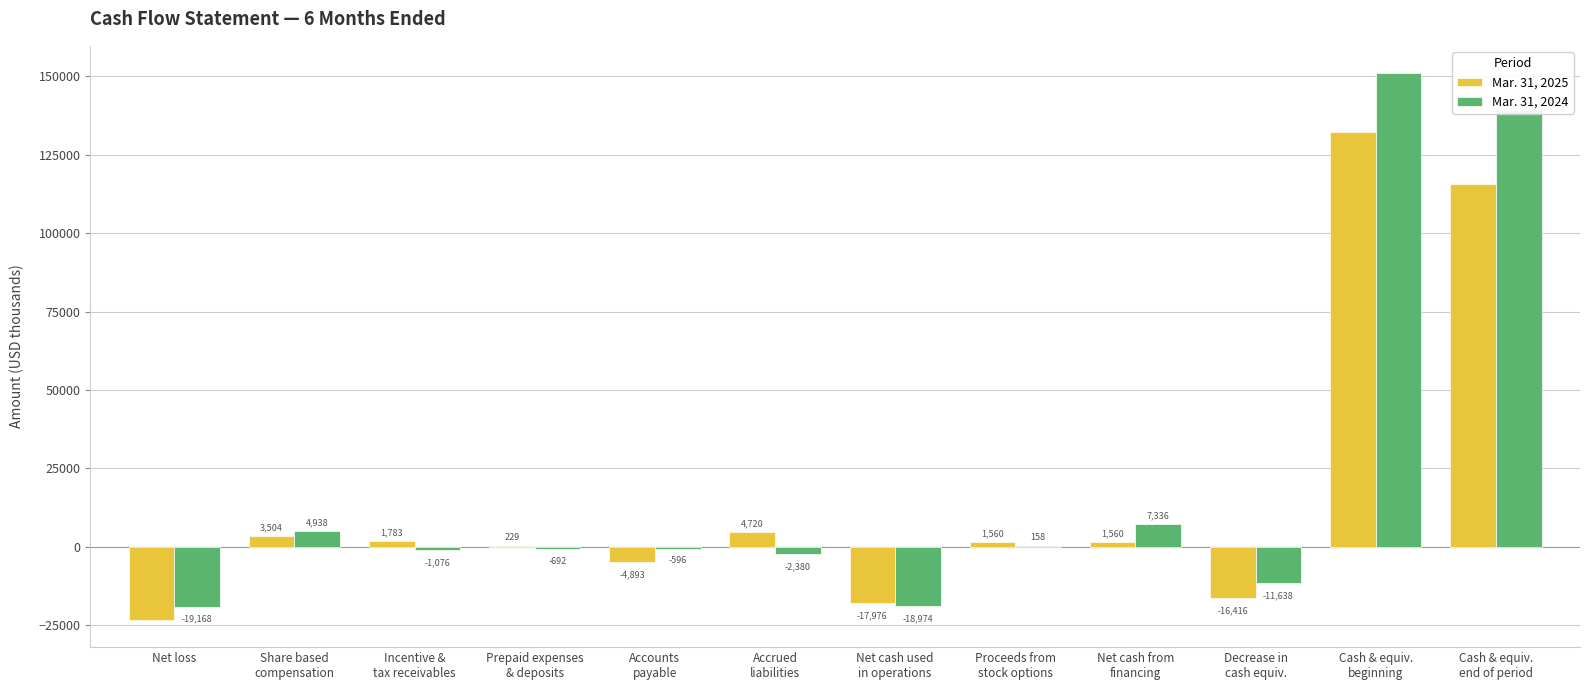

Reading left to right, extract all data points from this chart.

Mar. 31, 2025: Net loss=-23307	Share based
compensation=3504	Incentive &
tax receivables=1783	Prepaid expenses
& deposits=229	Accounts
payable=-4893	Accrued
liabilities=4720	Net cash used
in operations=-17976	Proceeds from
stock options=1560	Net cash from
financing=1560	Decrease in
cash equiv.=-16416	Cash & equiv.
beginning=132187	Cash & equiv.
end of period=115771
Mar. 31, 2024: Net loss=-19168	Share based
compensation=4938	Incentive &
tax receivables=-1076	Prepaid expenses
& deposits=-692	Accounts
payable=-596	Accrued
liabilities=-2380	Net cash used
in operations=-18974	Proceeds from
stock options=158	Net cash from
financing=7336	Decrease in
cash equiv.=-11638	Cash & equiv.
beginning=151024	Cash & equiv.
end of period=139386